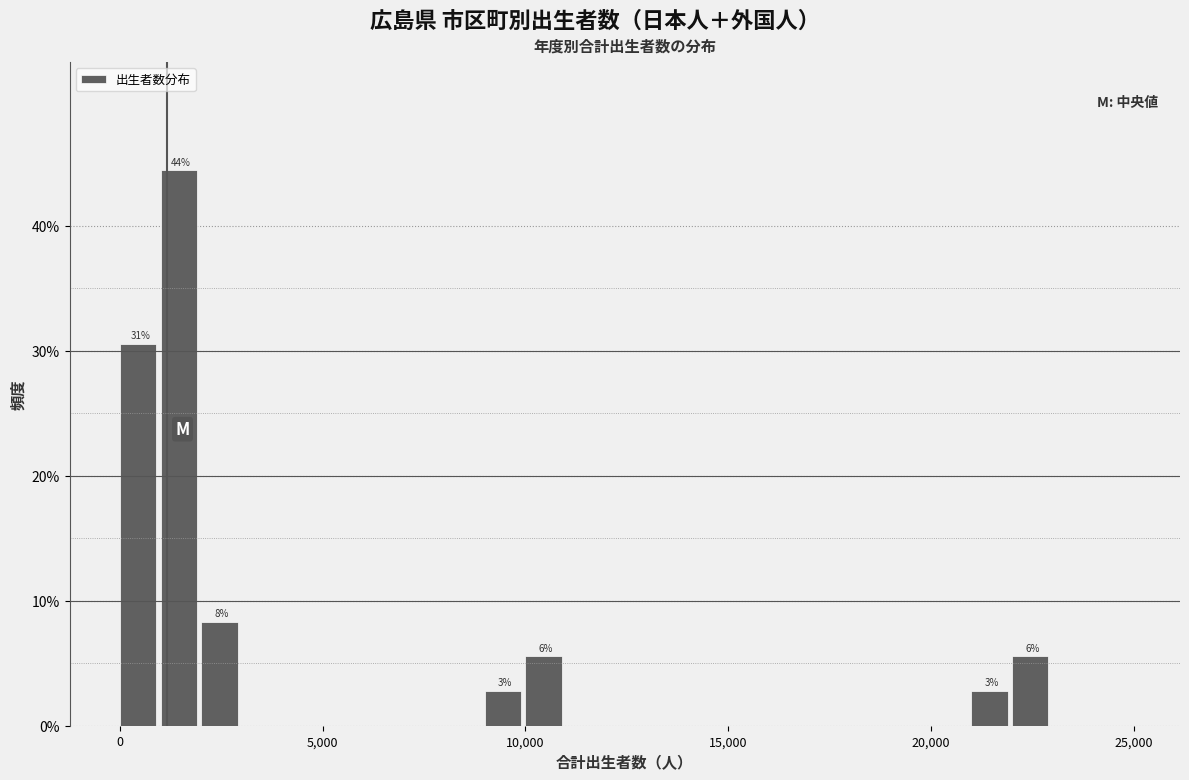

Read against the x-axis, roughly where is the centre of the tallest bar?

1500